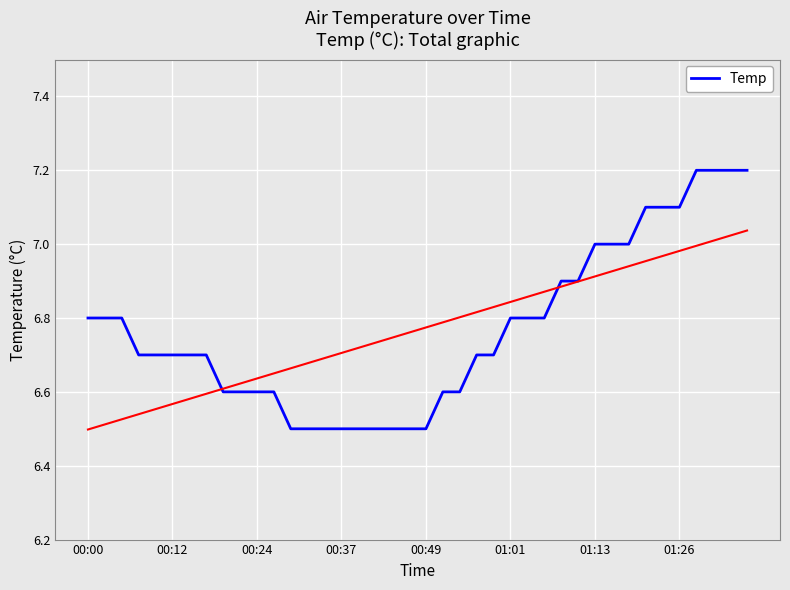

What is the maximum value for Temp?

7.2